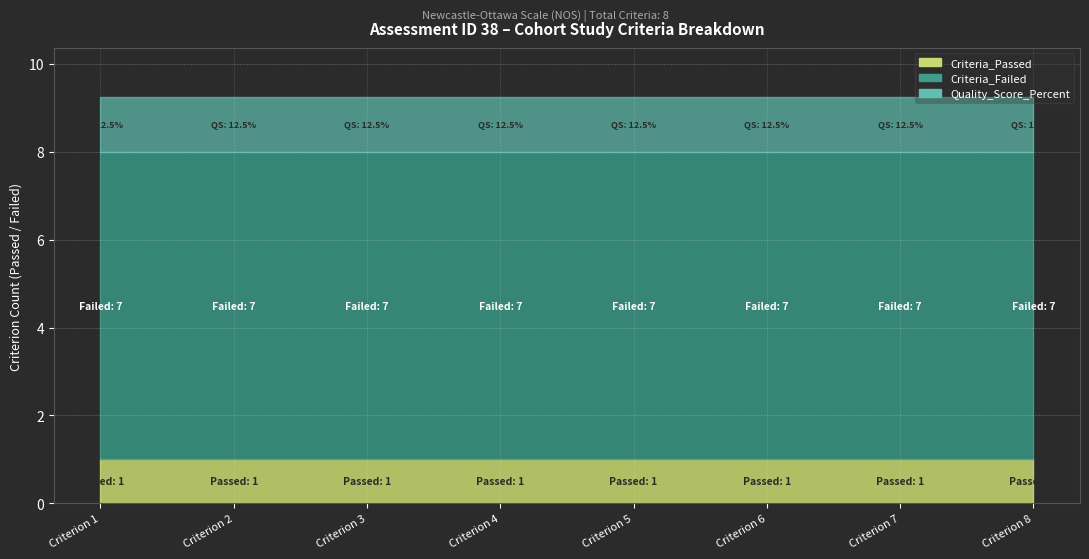

Is the value of Criteria_Passed at Criterion 3 greater than the value of Criteria_Failed at Criterion 4?

No